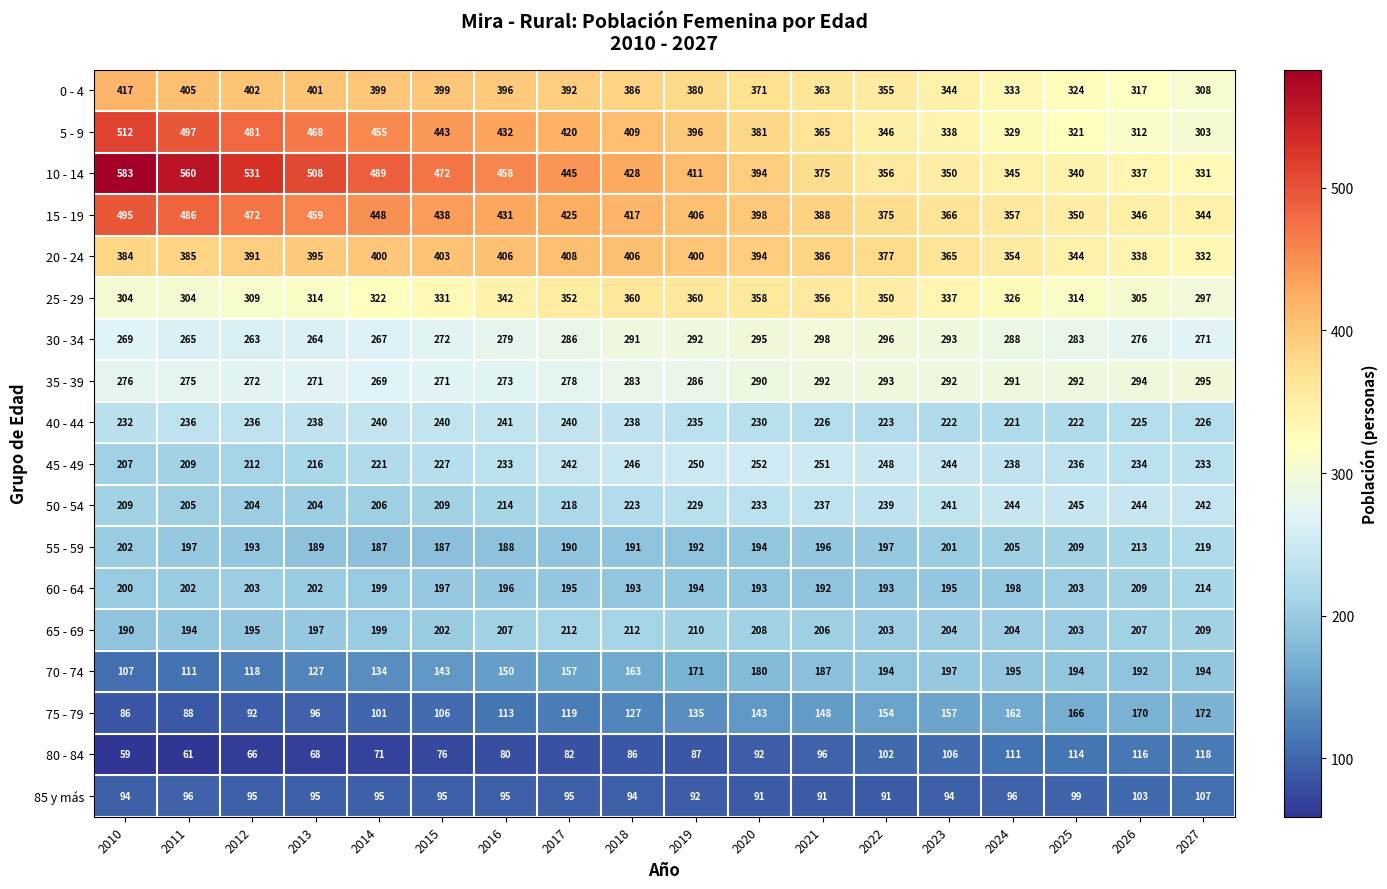

What is the difference between the highest and lowest values at 2013?

440